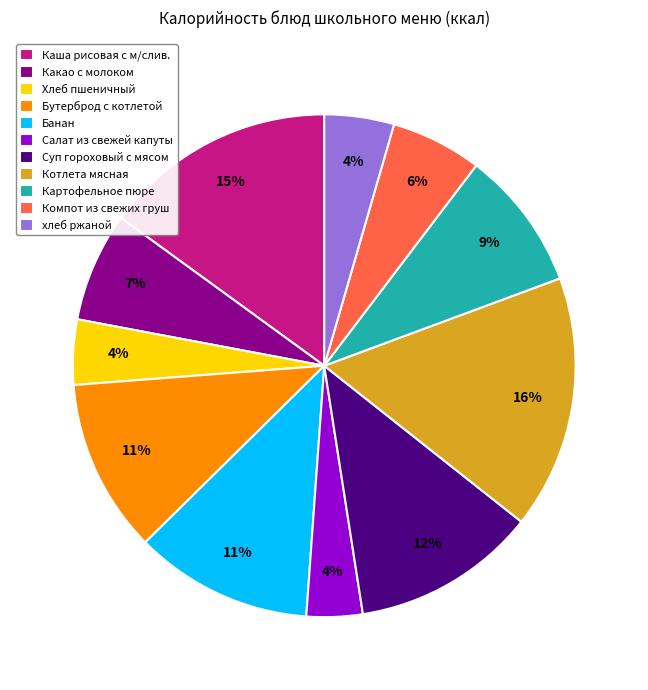

How many segments does this pie chart have?

11